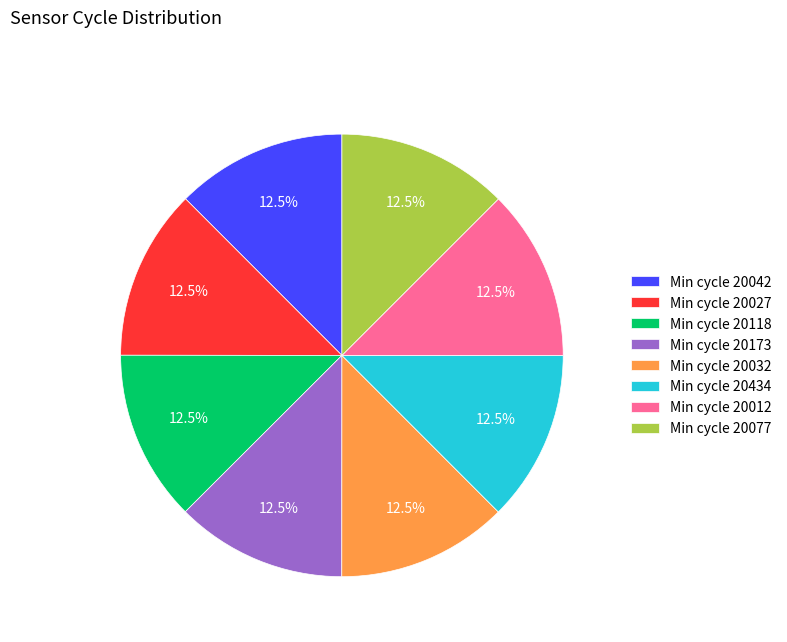

Combined, what portion of the pie is Min cycle 20042 and Min cycle 20118?

25.0%